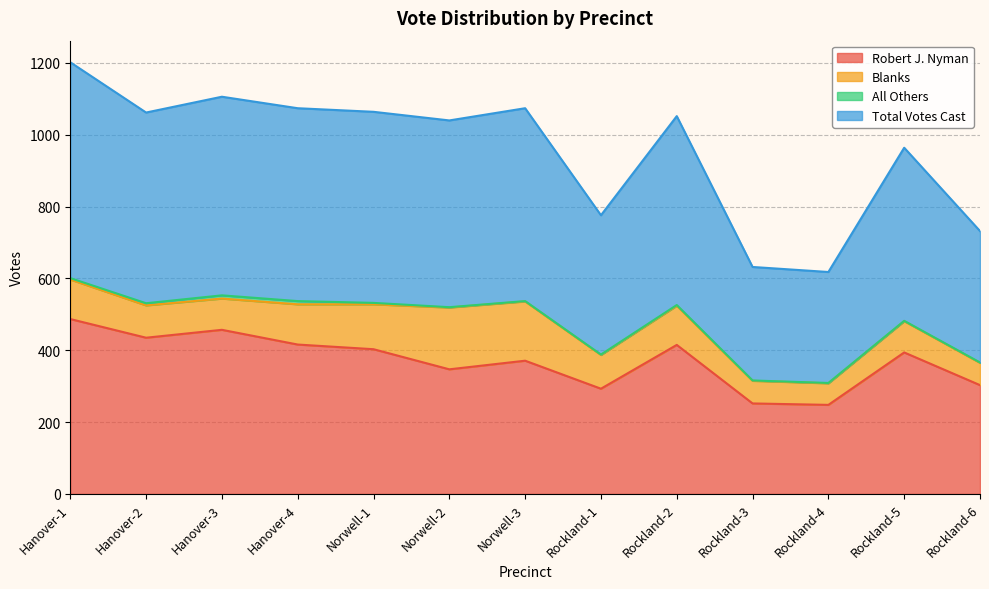

List the labels in order of Robert J. Nyman value, largest first.

Hanover-1, Hanover-3, Hanover-2, Hanover-4, Rockland-2, Norwell-1, Rockland-5, Norwell-3, Norwell-2, Rockland-6, Rockland-1, Rockland-3, Rockland-4